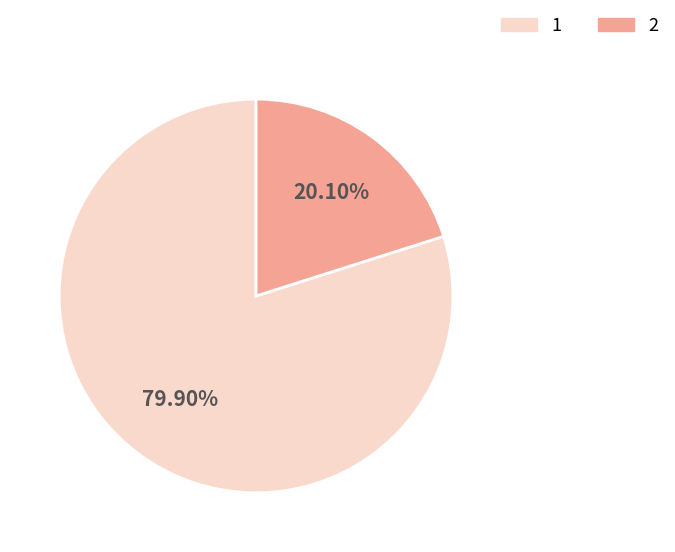

Is it true that 1 is 80% of the pie?

True